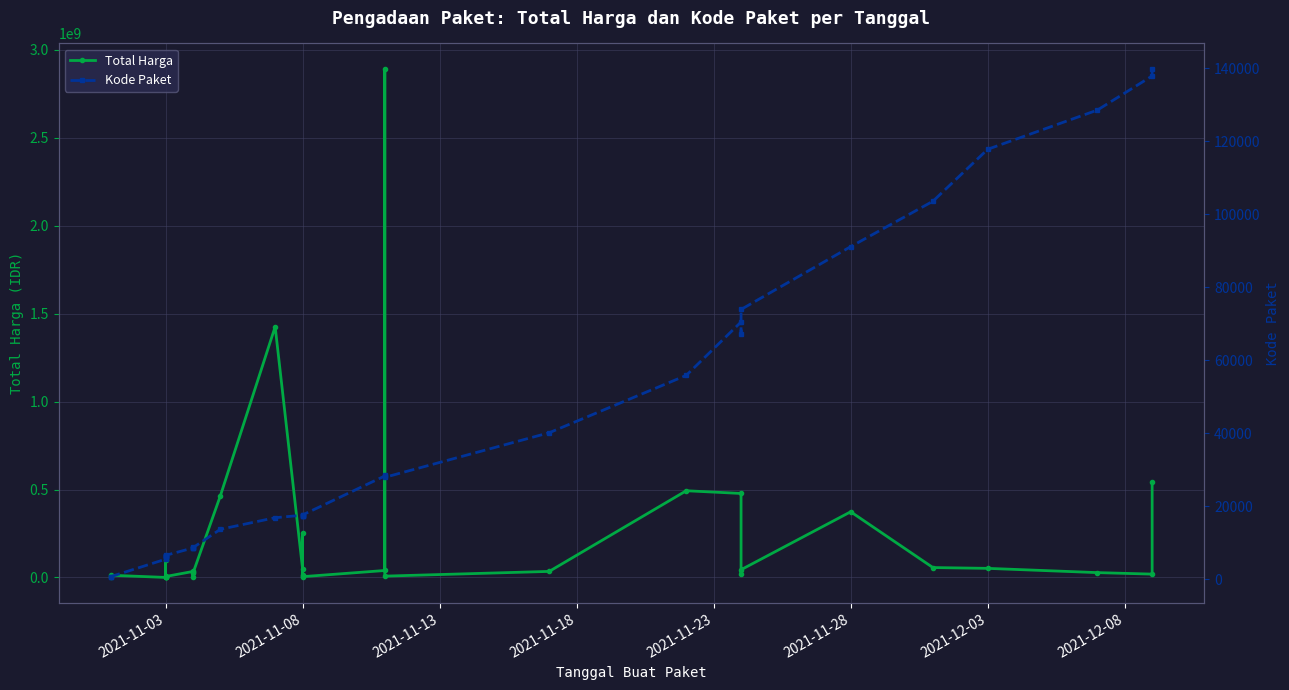

What is the difference between the maximum and minimum values in the Kode Paket series?

139353